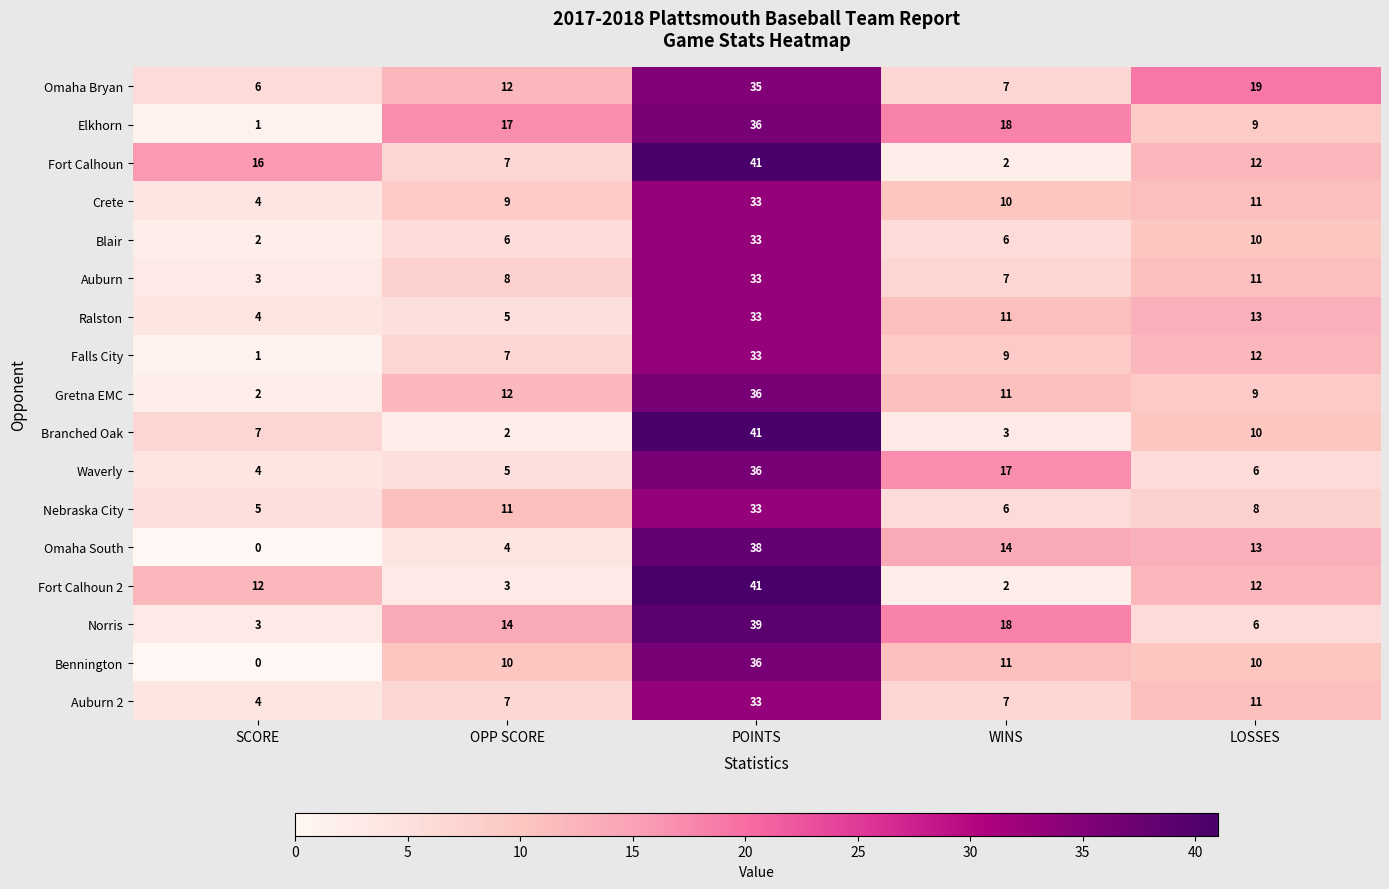

Where is Omaha Bryan nearest to the value 20?

LOSSES